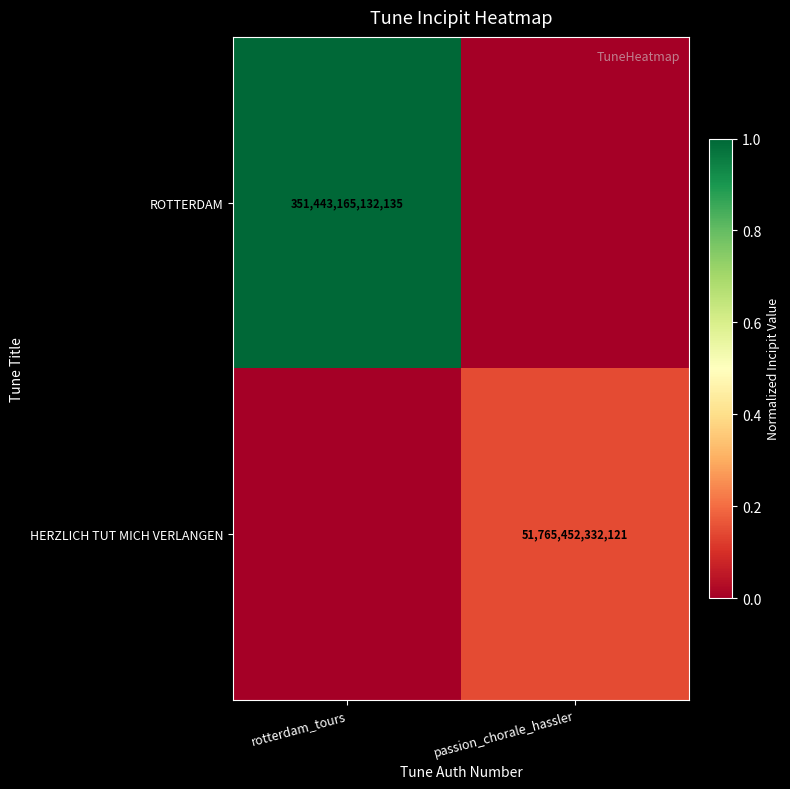

True or false: HERZLICH TUT MICH VERLANGEN has a value of 51765452332121 at passion_chorale_hassler.

True